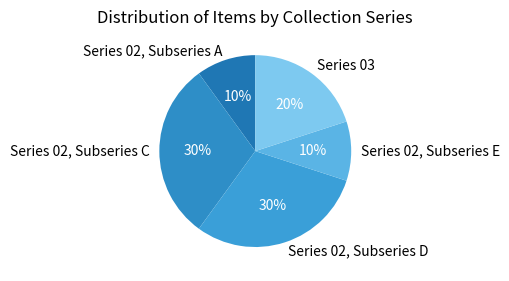

How many segments does this pie chart have?

5